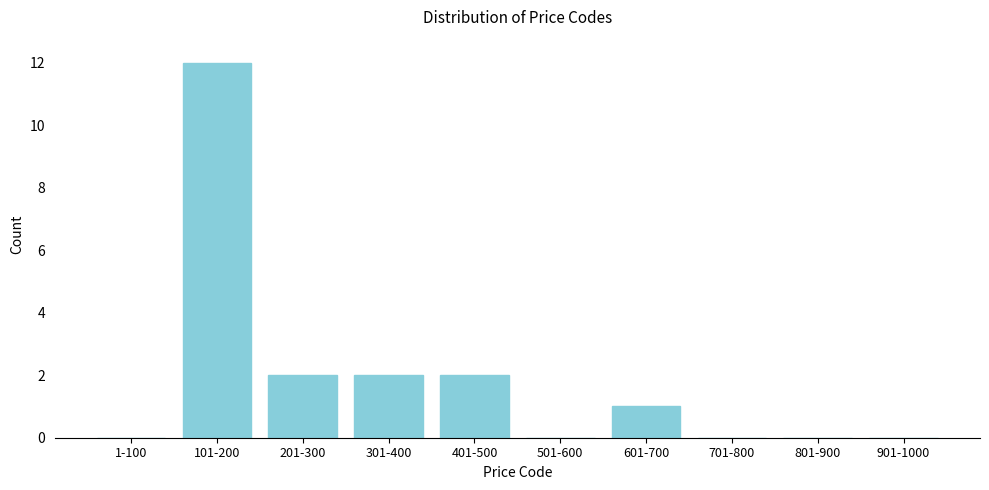

Reading right to left, extract all data points from this chart.

901-1000=0	801-900=0	701-800=0	601-700=1	501-600=0	401-500=2	301-400=2	201-300=2	101-200=12	1-100=0